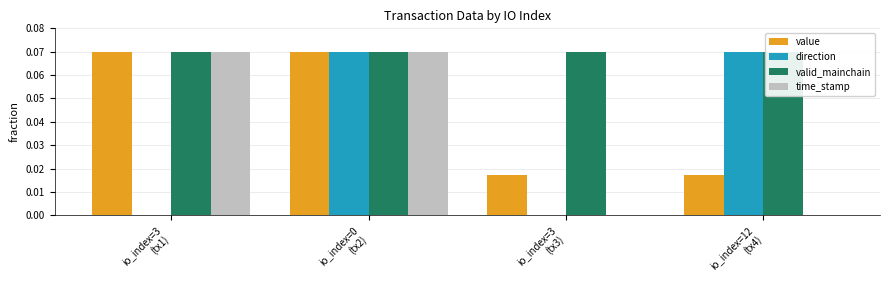

What is the total value across all series at io_index=3
(tx1)?

0.2